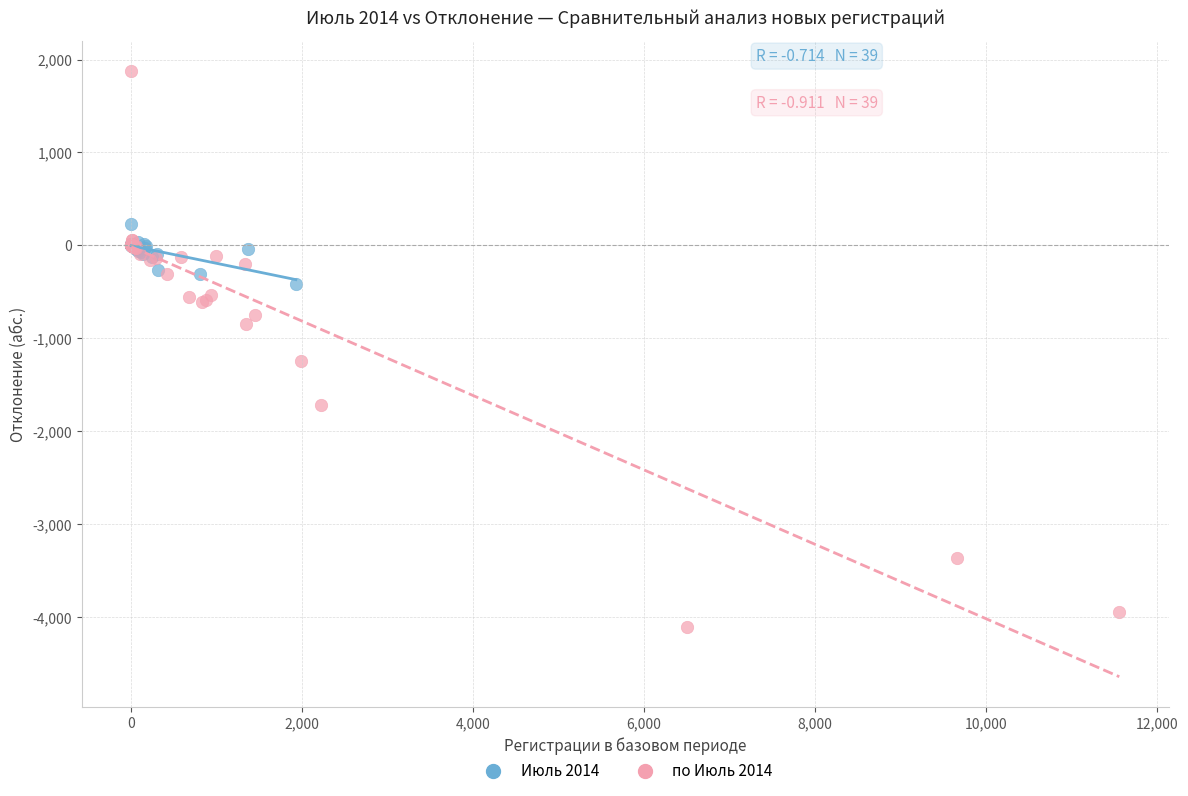

Which series has the largest Y range (max minus min)?

по Июль 2014